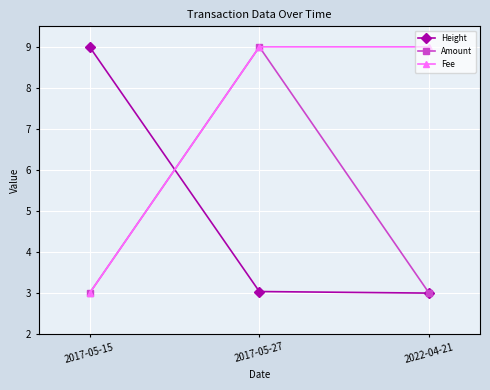

At which category is the sum across all series the highest?

2017-05-27